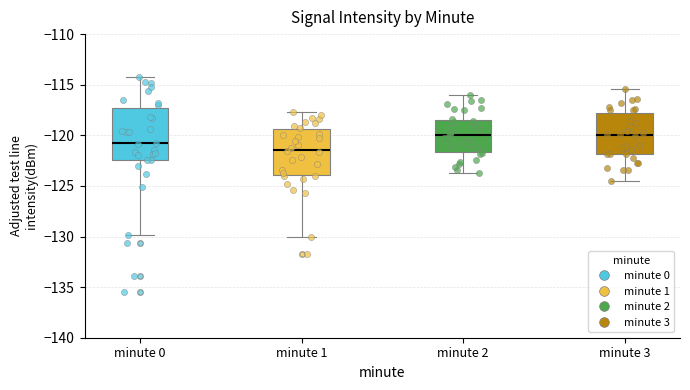

Reading left to right, read every box against the y-axis: the position of its median line, the range the box covers, and the ends of its whiskers. The values are not printed on the chart, so give them approximately, as read against the axis.

minute 0: median -121.0, box -122.5 to -117.5, whiskers -130.0 to -114.0
minute 1: median -121.5, box -124.0 to -119.5, whiskers -130.0 to -117.5
minute 2: median -120.0, box -121.5 to -118.5, whiskers -124.0 to -116.0
minute 3: median -120.0, box -122.0 to -118.0, whiskers -124.5 to -115.5